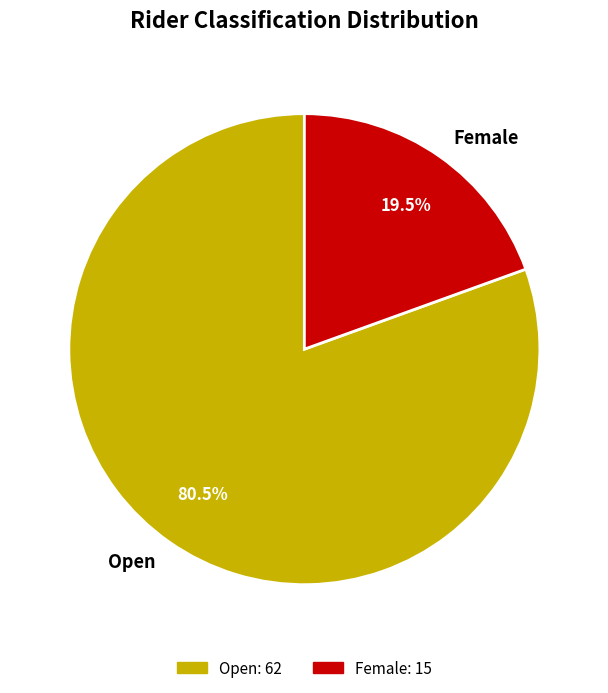

What portion of the pie excludes Female?

80.5%